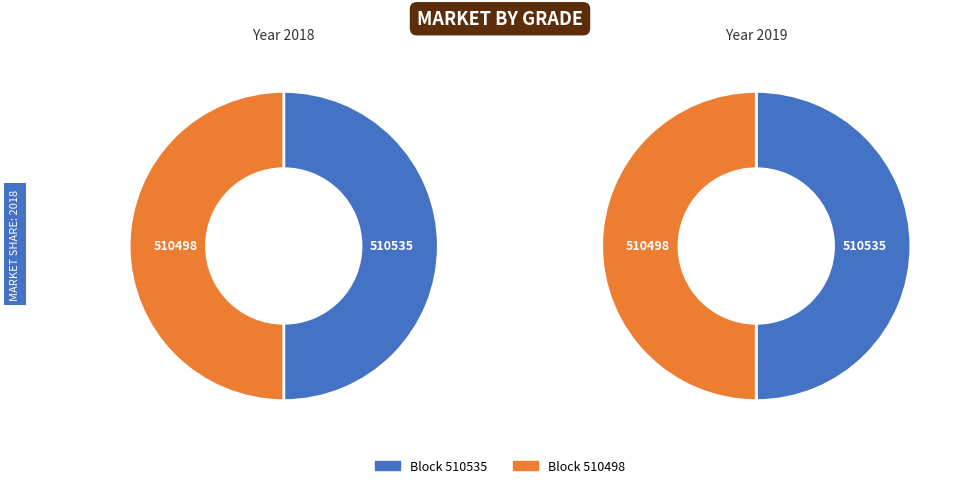

Between 510535 and 510498, which is larger?

510535